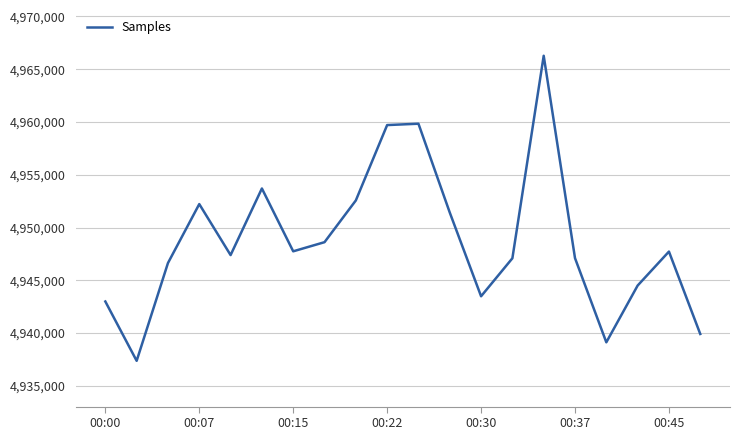

What is the greatest value displayed?

4966279